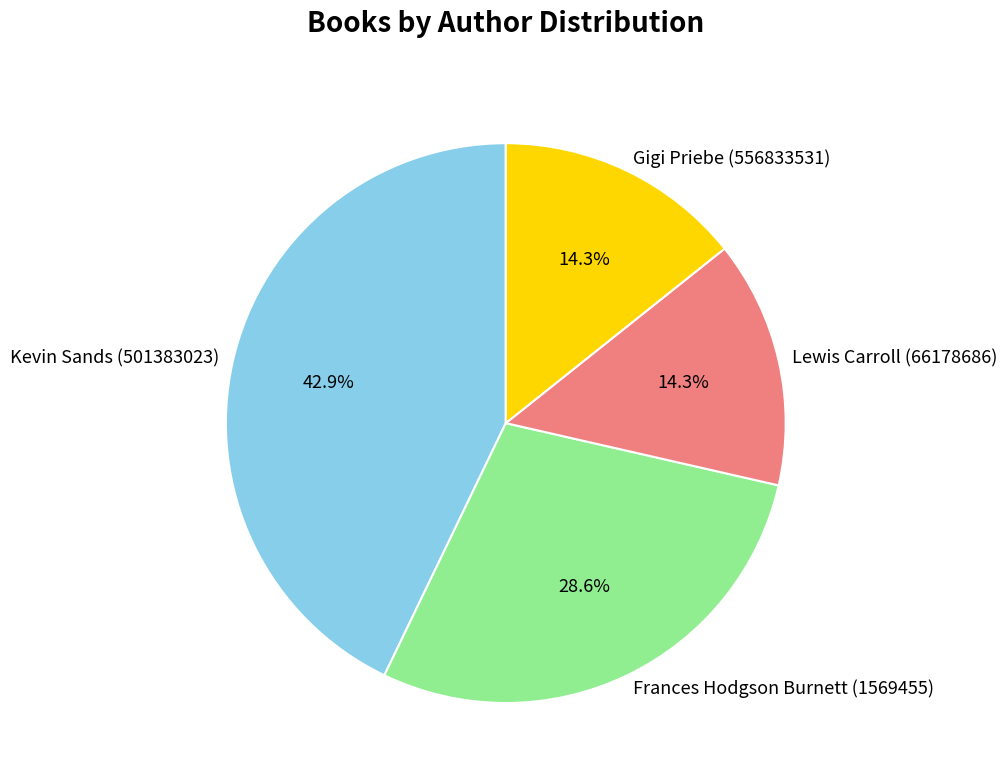

Which slice is the largest?

Kevin Sands (501383023)